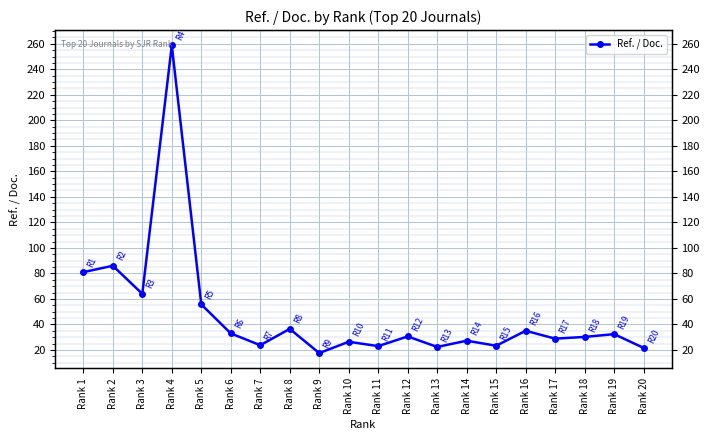

What value does the data have at Rank 17?

28.9